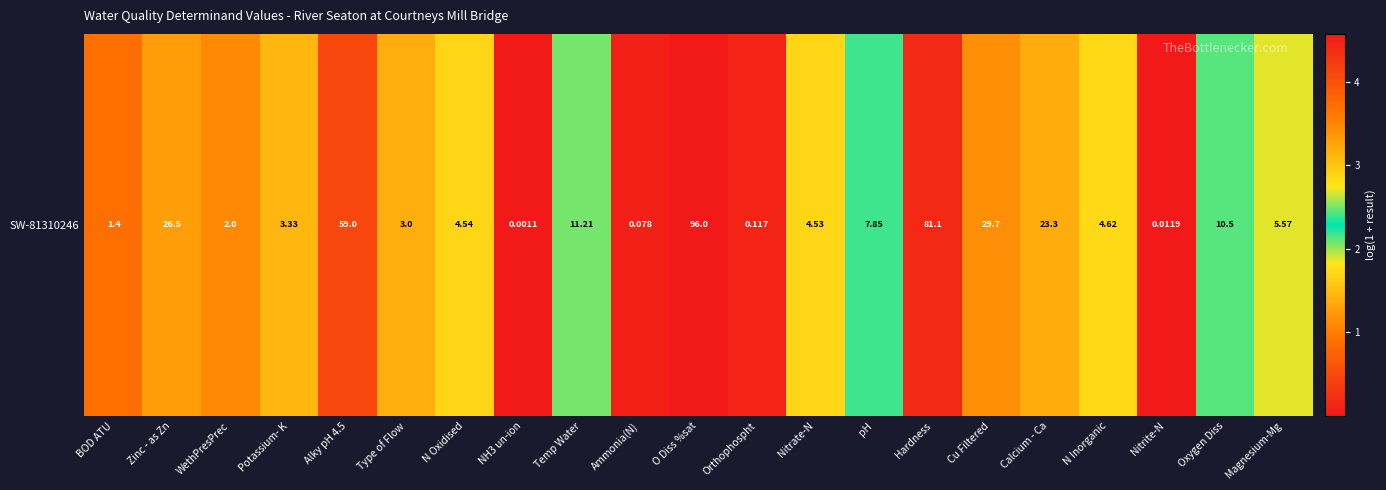

List the labels in order of value, smallest first.

NH3 un-ion, Nitrite-N, Ammonia(N), Orthophospht, BOD ATU, WethPresPrec, Type of Flow, Potassium- K, Nitrate-N, N Oxidised, N Inorganic, Magnesium-Mg, pH, Oxygen Diss, Temp Water, Calcium - Ca, Zinc - as Zn, Cu Filtered, Alky pH 4.5, Hardness, O Diss %sat